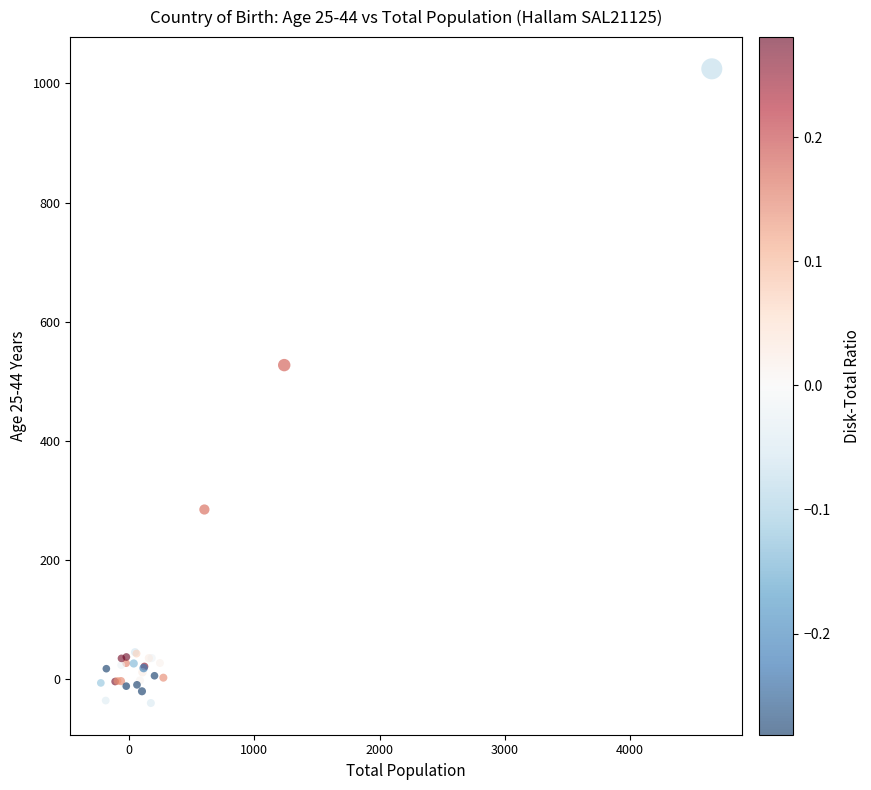

What Y value in the scatter plot is closest to 492?

527.3